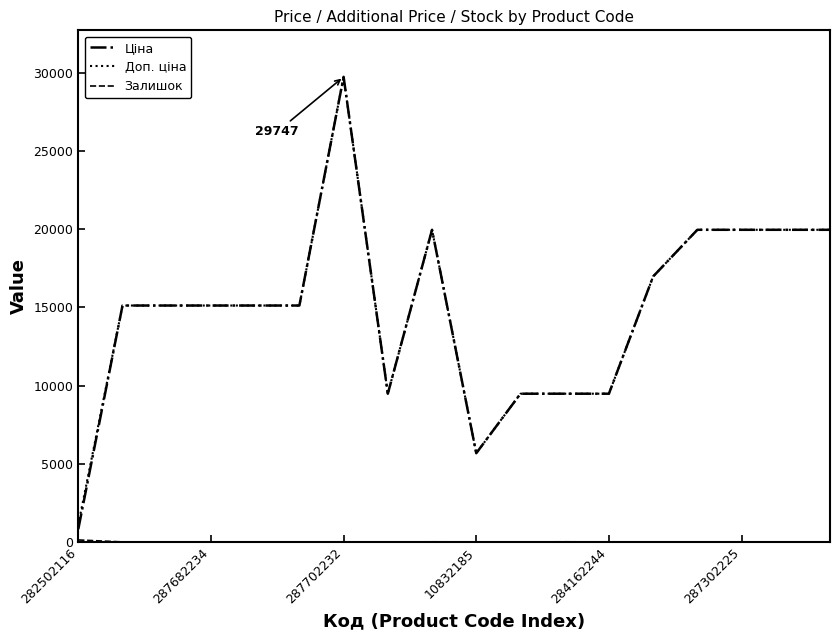

Which series has the widest spread of values?

Ціна